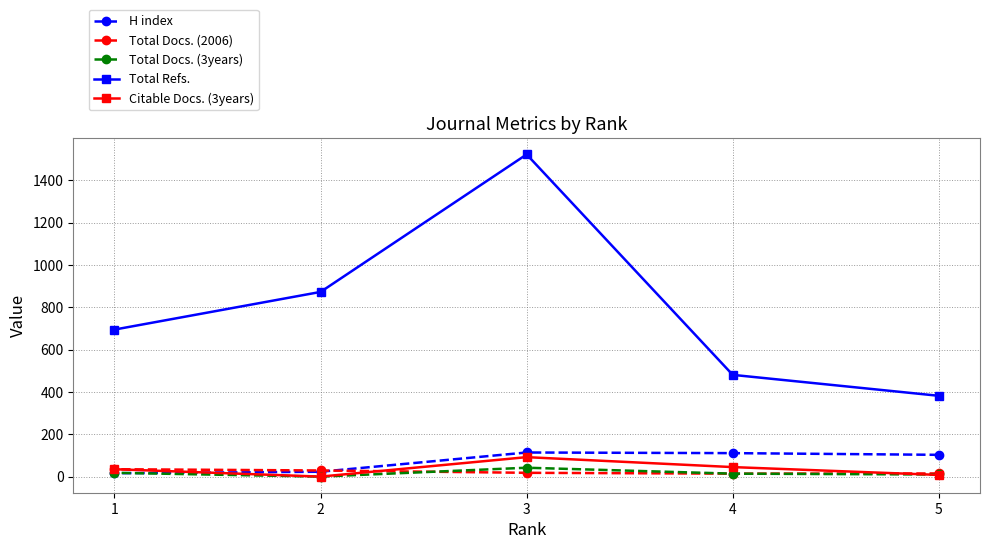

How many interior local peaks does the Total Refs. series have?

1